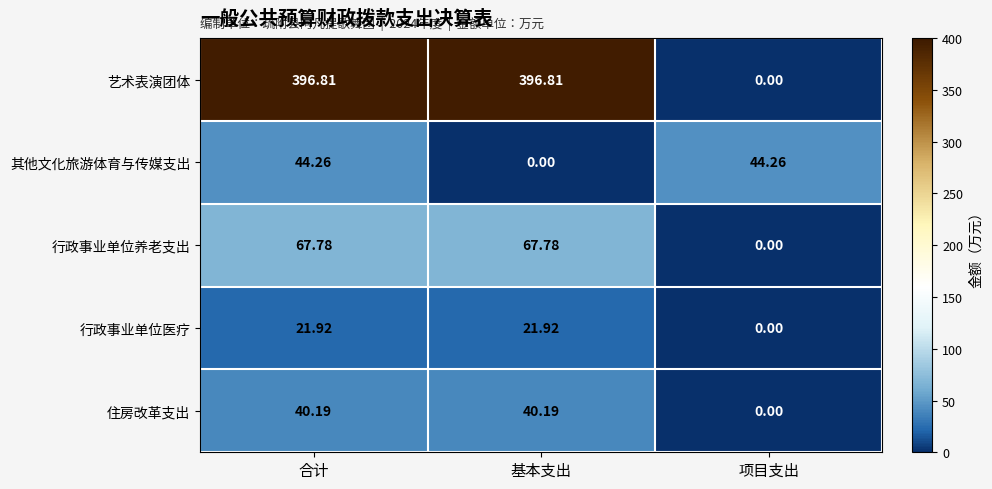

At 合计, list the series in order from smallest to largest.

行政事业单位医疗, 住房改革支出, 其他文化旅游体育与传媒支出, 行政事业单位养老支出, 艺术表演团体